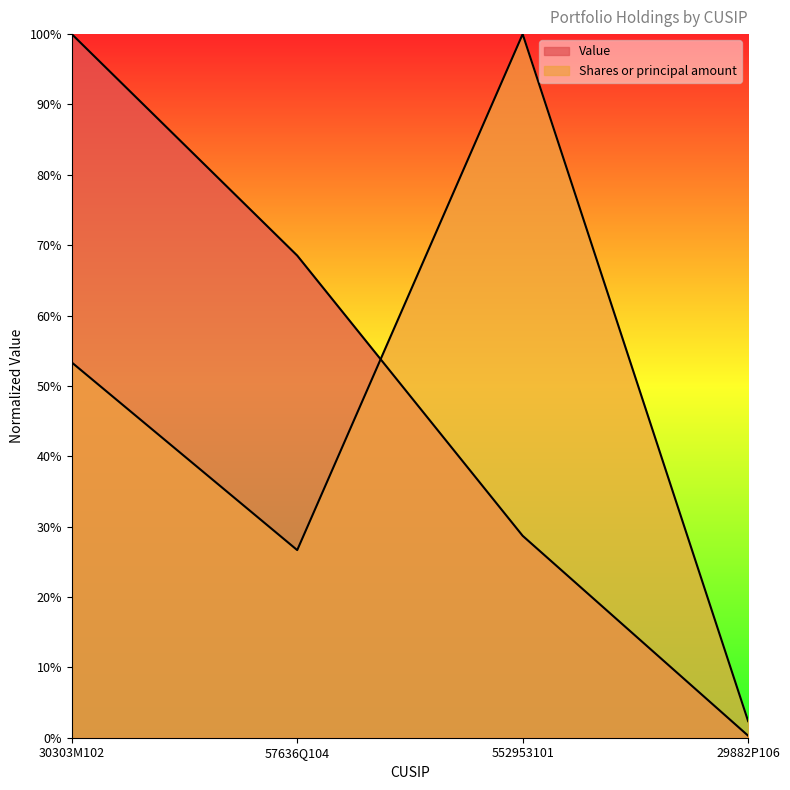

List the labels in order of Shares or principal amount value, largest first.

552953101, 30303M102, 57636Q104, 29882P106